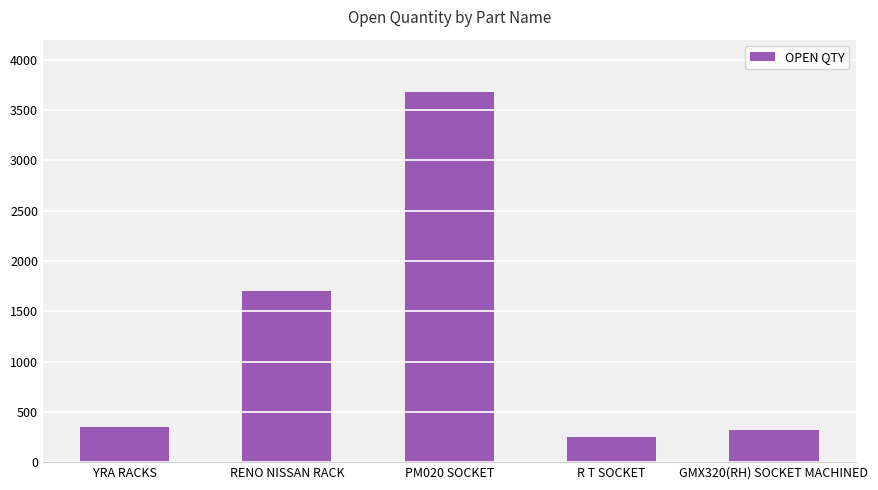

Reading right to left, transcribe all the data shown in this chart.

315	254	3677	1705	352